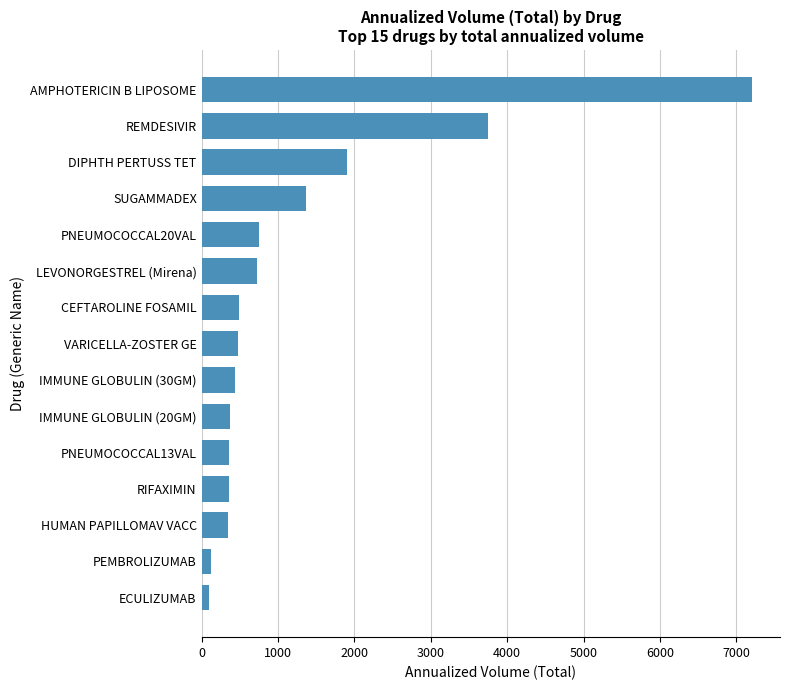

The chart shows a value of 1365 at SUGAMMADEX. True or false?

True